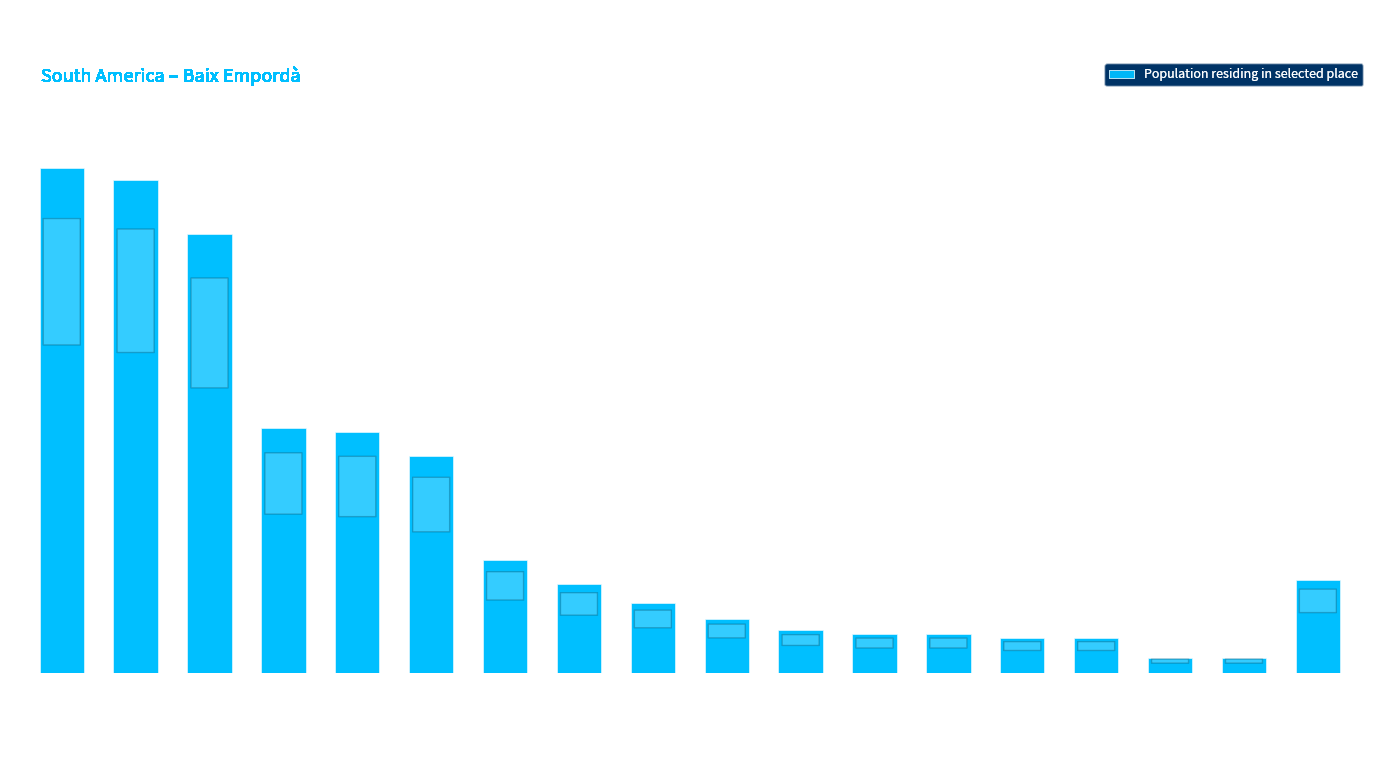

What is the minimum value shown in the chart?

4